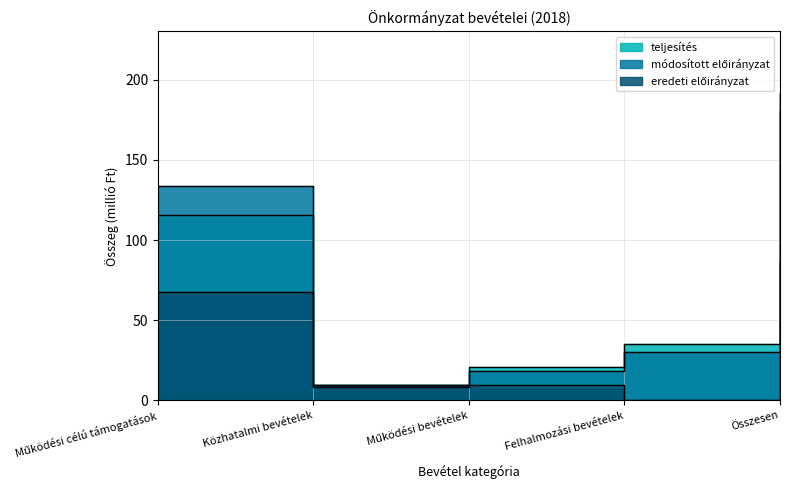

What is the sum of all teljesítés values?

360.6